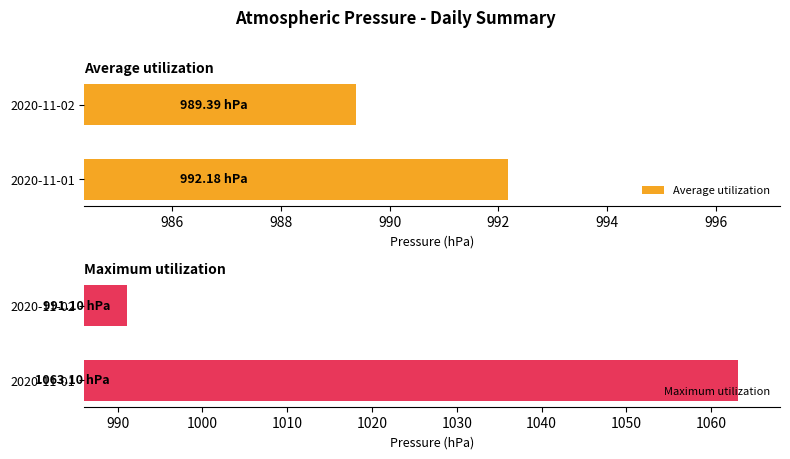

What are all the series names shown in the legend?

Average utilization, Maximum utilization